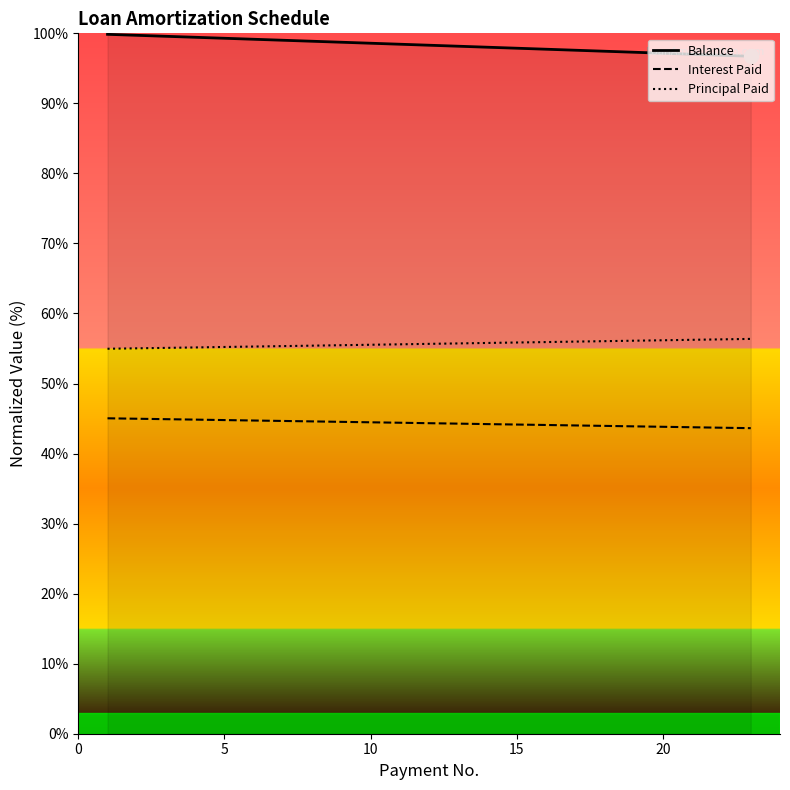

True or false: Balance and Principal Paid intersect in this chart.

False